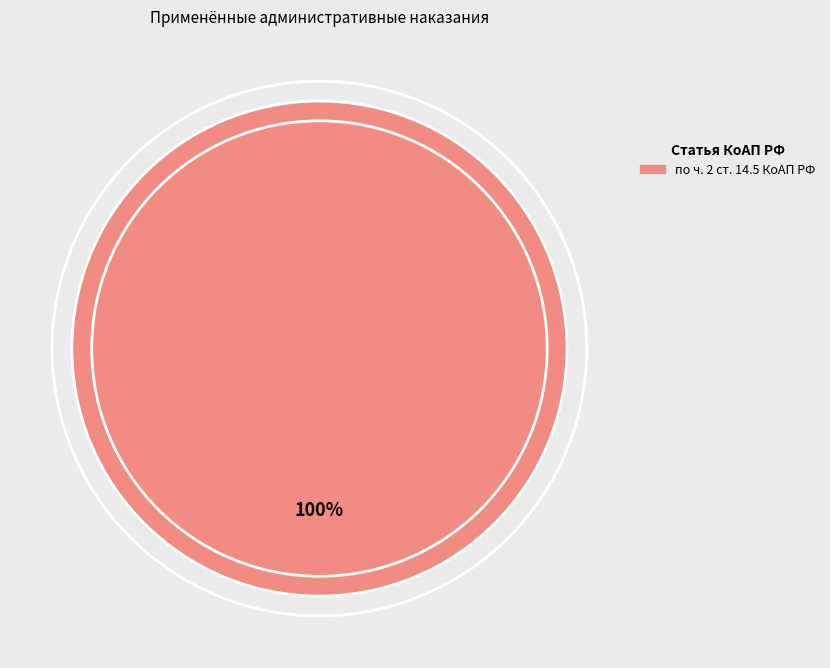

Does any single category account for the majority?

Yes